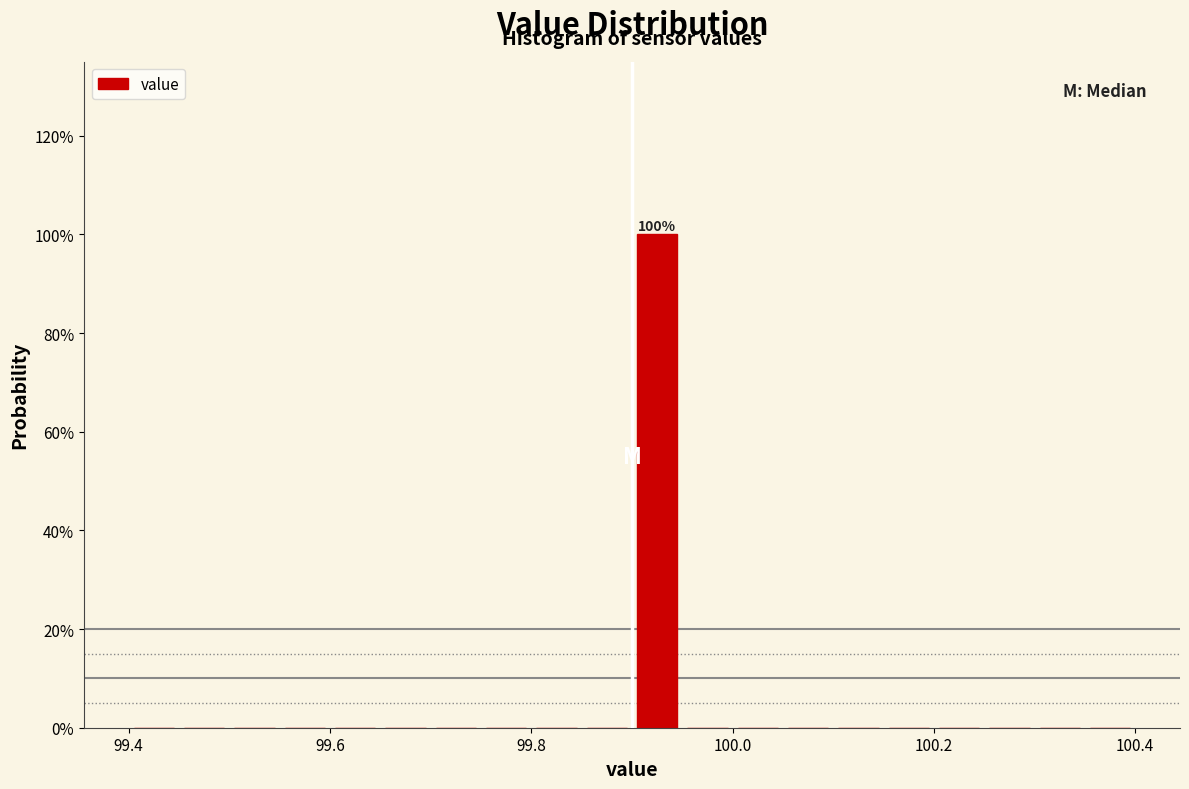

Around what value on the x-axis is the tallest bar? Give the approximate position of its centre, as read against the axis.

99.92